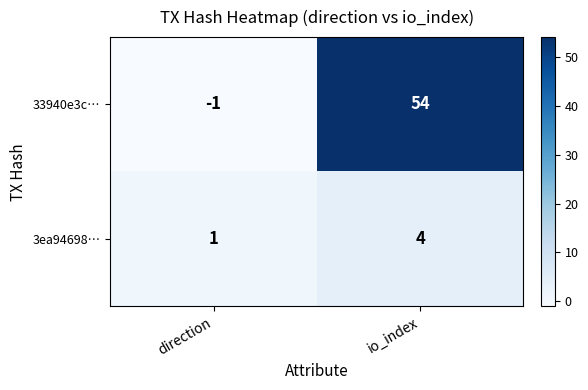

Which series has the widest spread of values?

33940e3c…